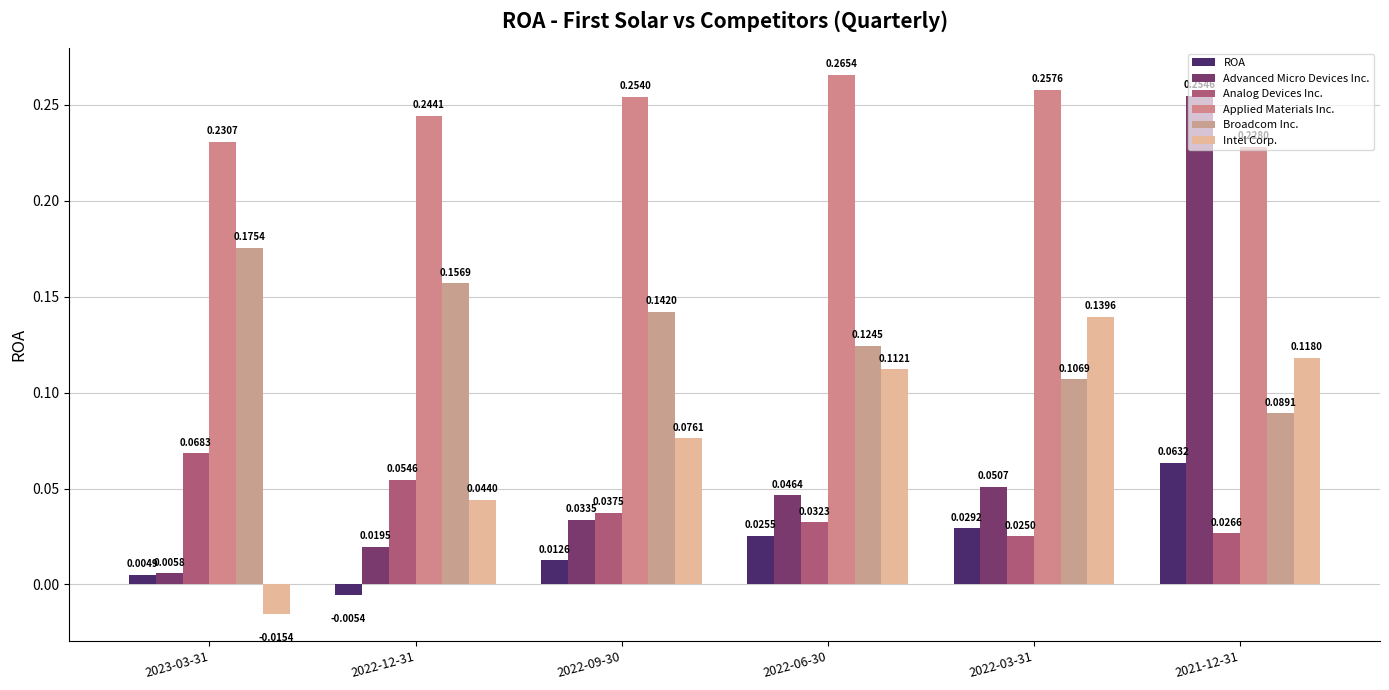

Reading left to right, extract all data points from this chart.

ROA: 2023-03-31=0.0	2022-12-31=-0.0	2022-09-30=0.0	2022-06-30=0.0	2022-03-31=0.0	2021-12-31=0.1
Advanced Micro Devices Inc.: 2023-03-31=0.0	2022-12-31=0.0	2022-09-30=0.0	2022-06-30=0.0	2022-03-31=0.1	2021-12-31=0.3
Analog Devices Inc.: 2023-03-31=0.1	2022-12-31=0.1	2022-09-30=0.0	2022-06-30=0.0	2022-03-31=0.0	2021-12-31=0.0
Applied Materials Inc.: 2023-03-31=0.2	2022-12-31=0.2	2022-09-30=0.3	2022-06-30=0.3	2022-03-31=0.3	2021-12-31=0.2
Broadcom Inc.: 2023-03-31=0.2	2022-12-31=0.2	2022-09-30=0.1	2022-06-30=0.1	2022-03-31=0.1	2021-12-31=0.1
Intel Corp.: 2023-03-31=-0.0	2022-12-31=0.0	2022-09-30=0.1	2022-06-30=0.1	2022-03-31=0.1	2021-12-31=0.1